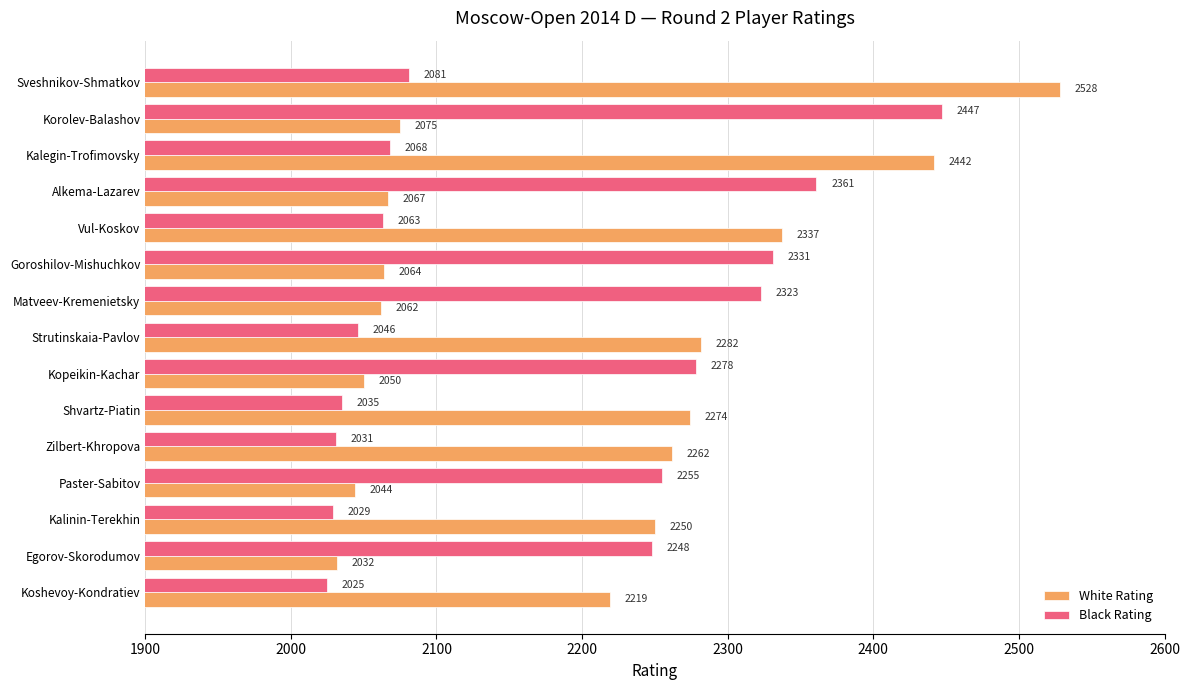

Is the value of Black Rating at Egorov-Skorodumov greater than the value of White Rating at Egorov-Skorodumov?

Yes